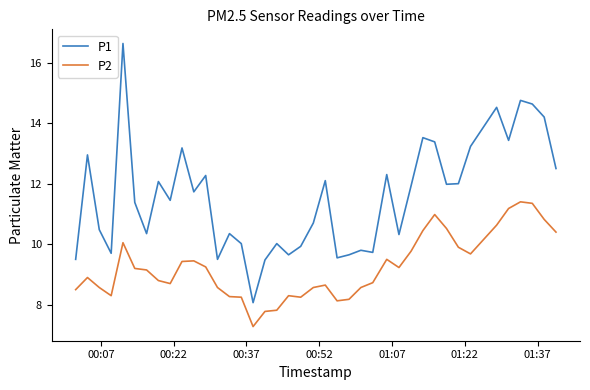

What is the maximum value for P2?

11.4